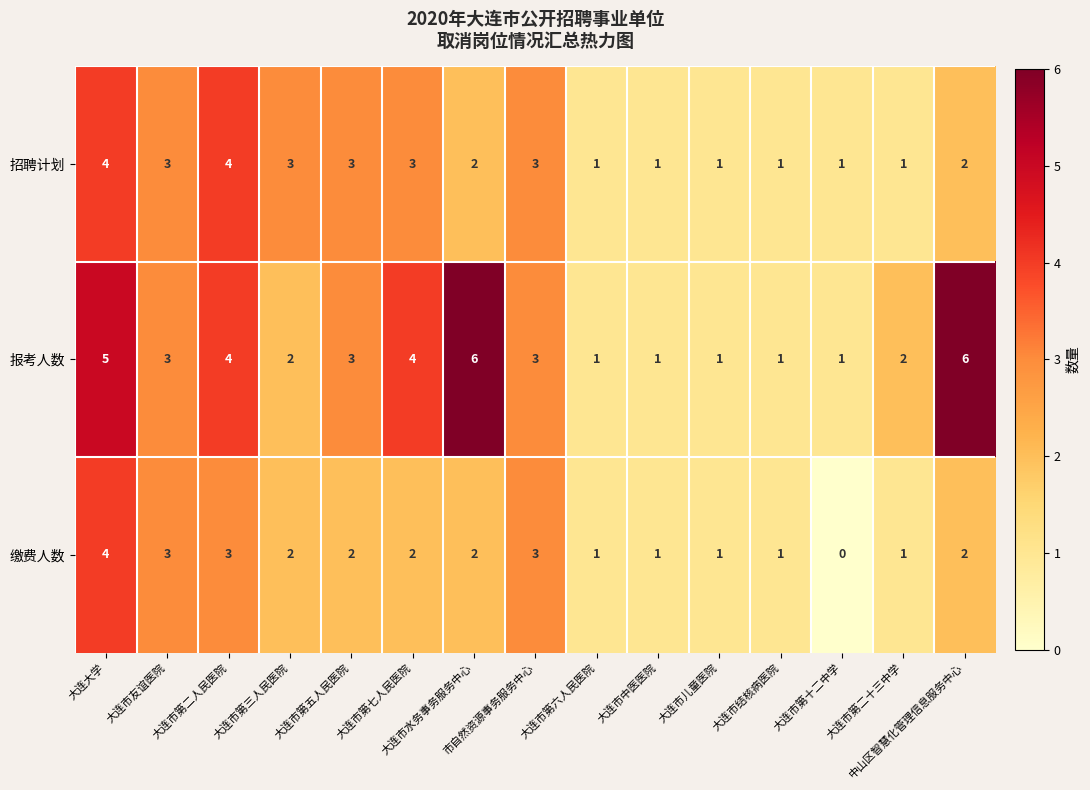

How many 报考人数 values are between 1 and 4?

12